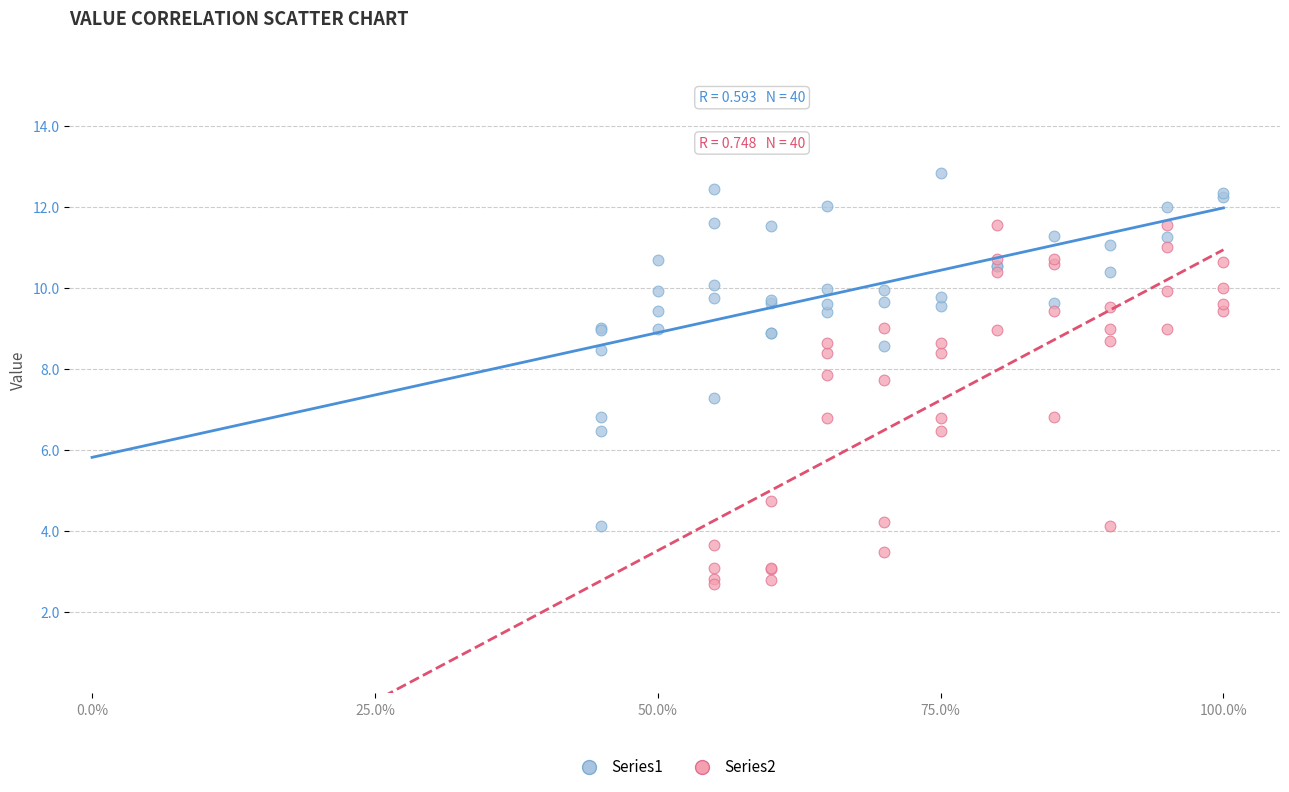

Which series reaches the minimum Y coordinate?

Series2